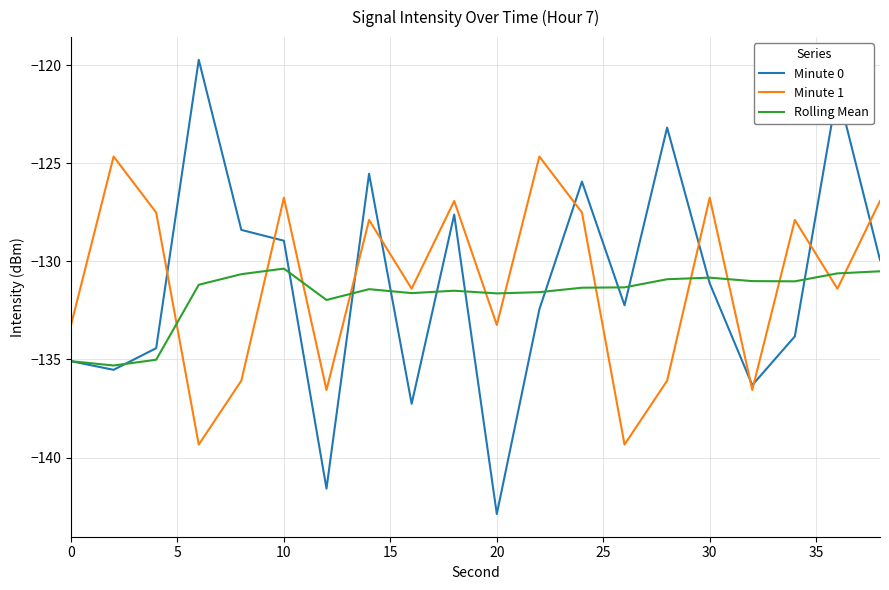

True or false: Minute 1 has more than 0 interior local peaks.

True